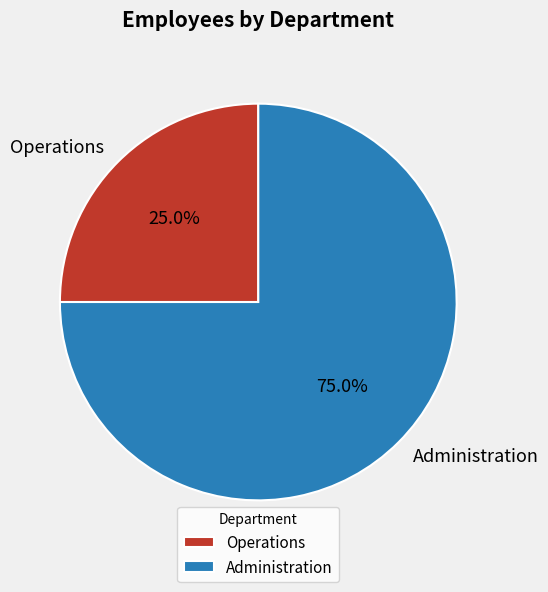

To the nearest percent, what is the combined percentage of Administration and Operations?

100%